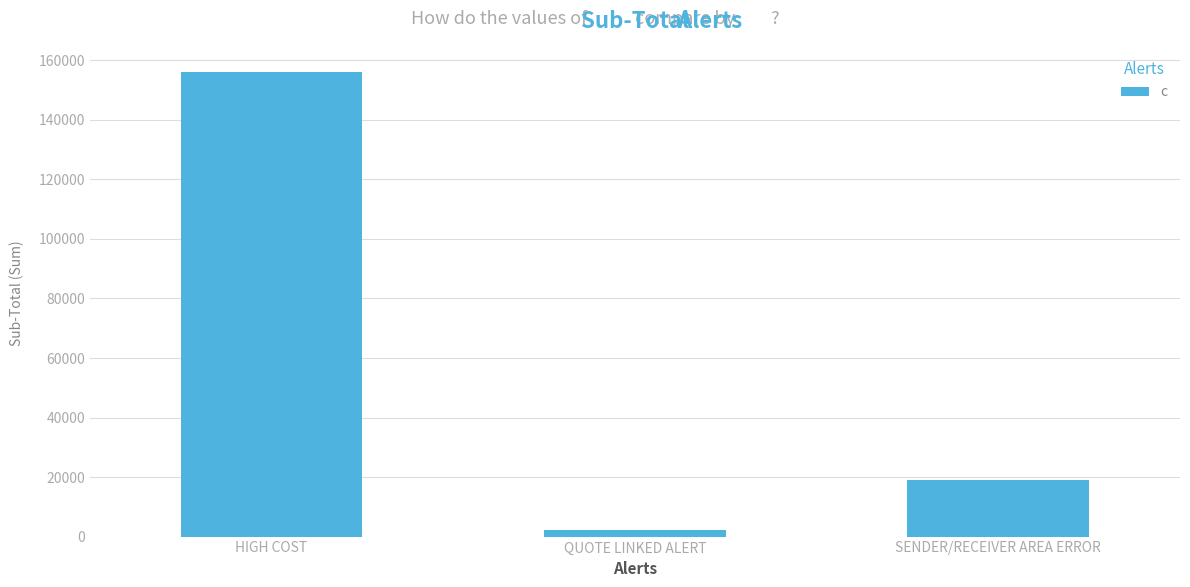

What is the smallest value displayed?

2364.3